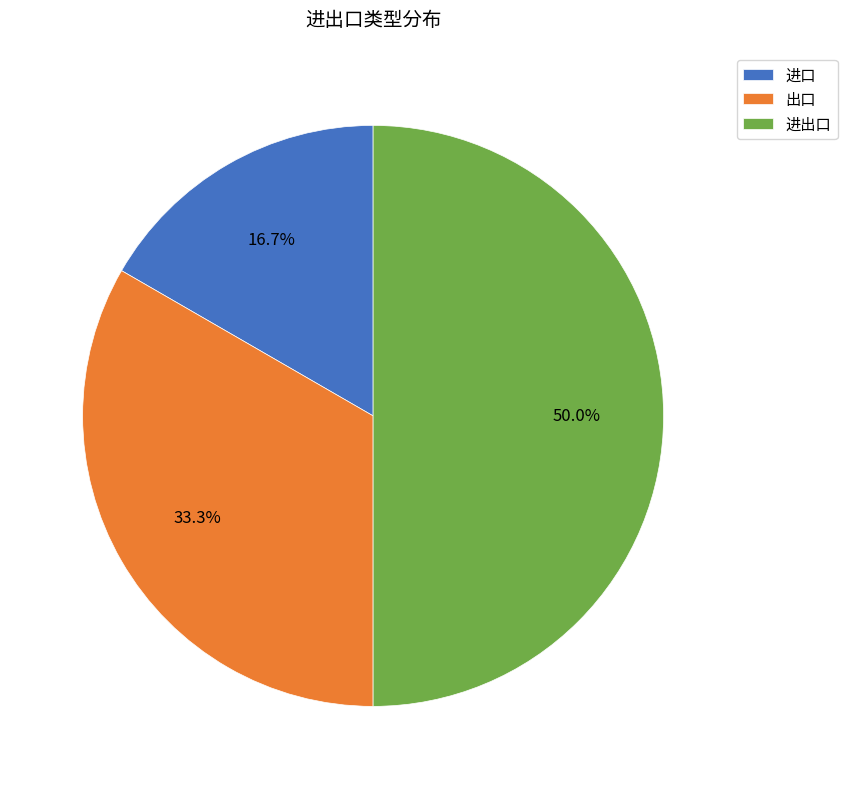

How many slices are in this pie chart?

3